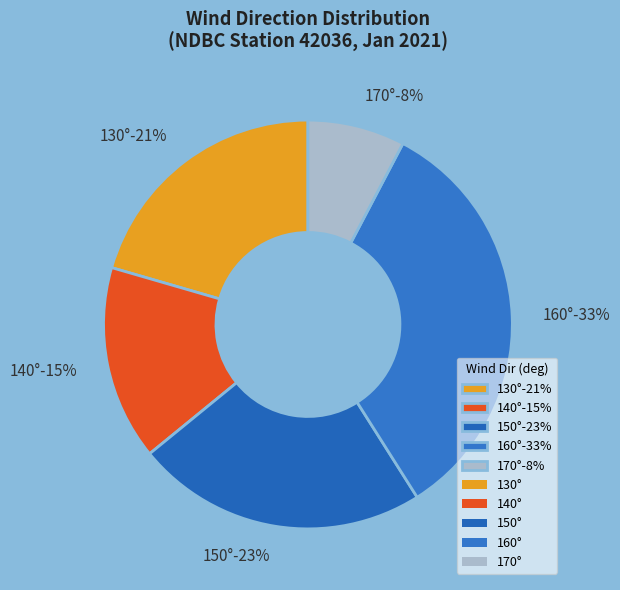

Does any single category account for the majority?

No